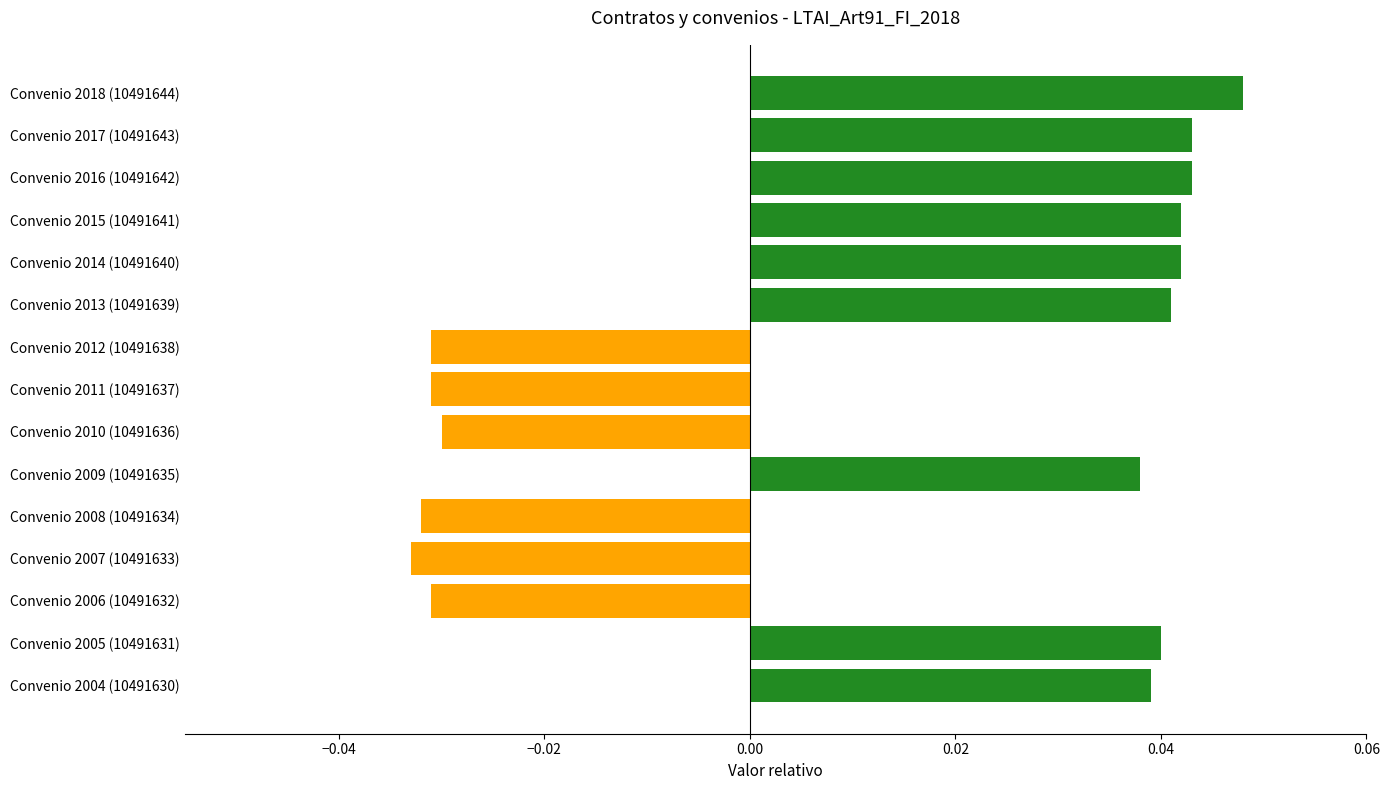

How many bars are there in total?

15